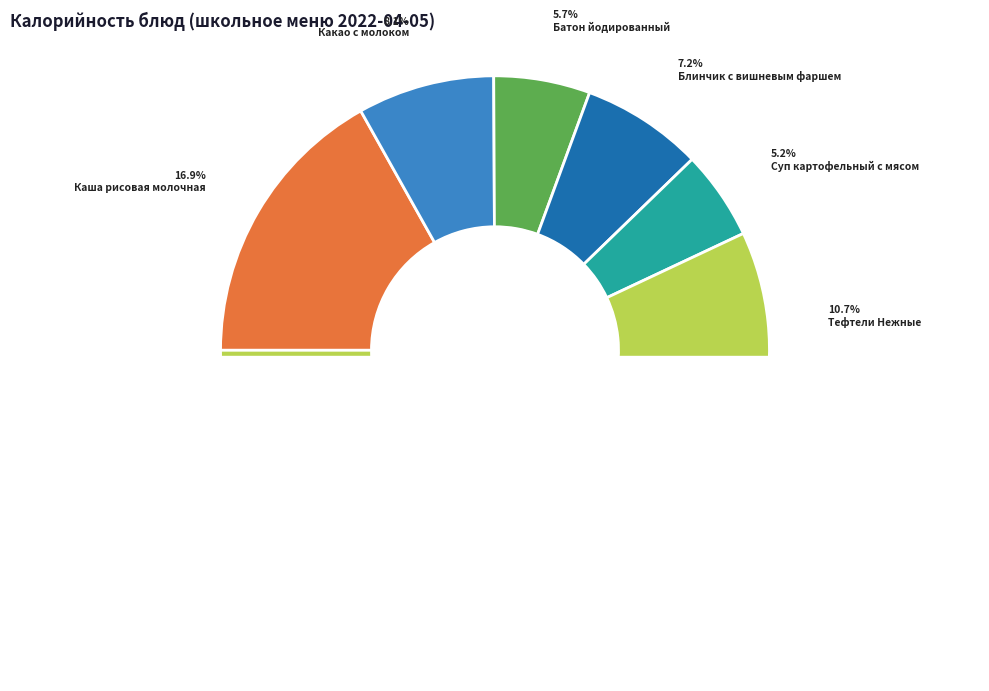

Does any single category account for the majority?

No